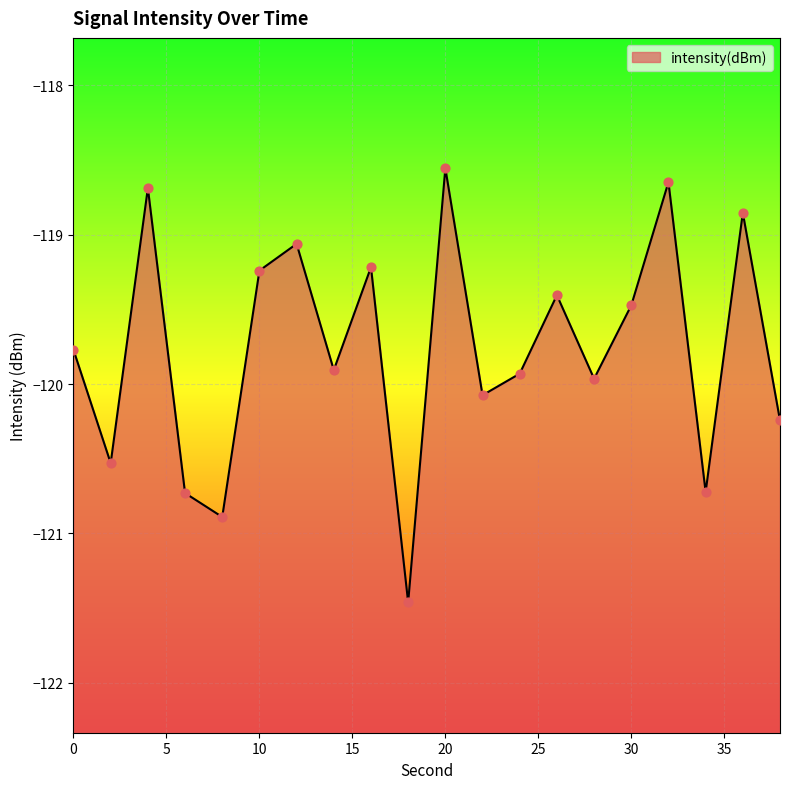

What is the change in value from 12 to 32?

+0.4